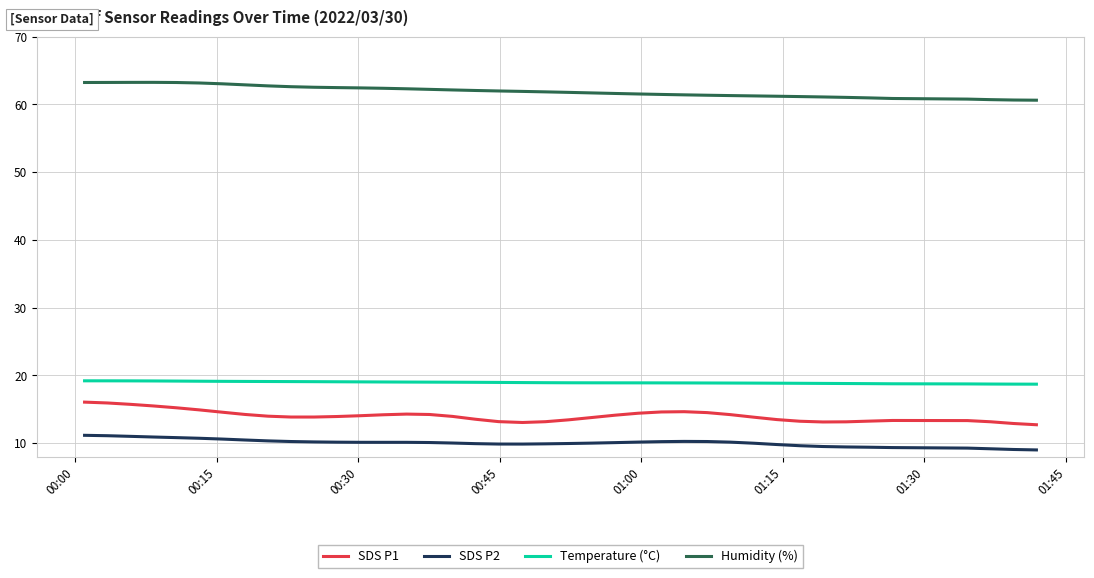

Rank the series by their maximum value, from lowest to highest.

SDS P2, SDS P1, Temperature (°C), Humidity (%)